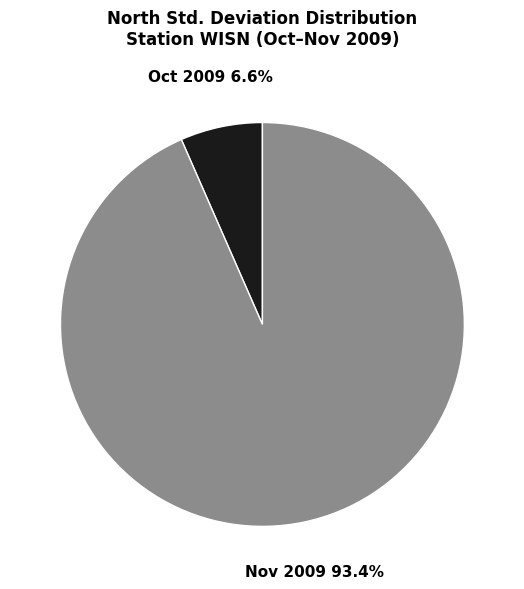

Is there a majority slice in this chart?

Yes